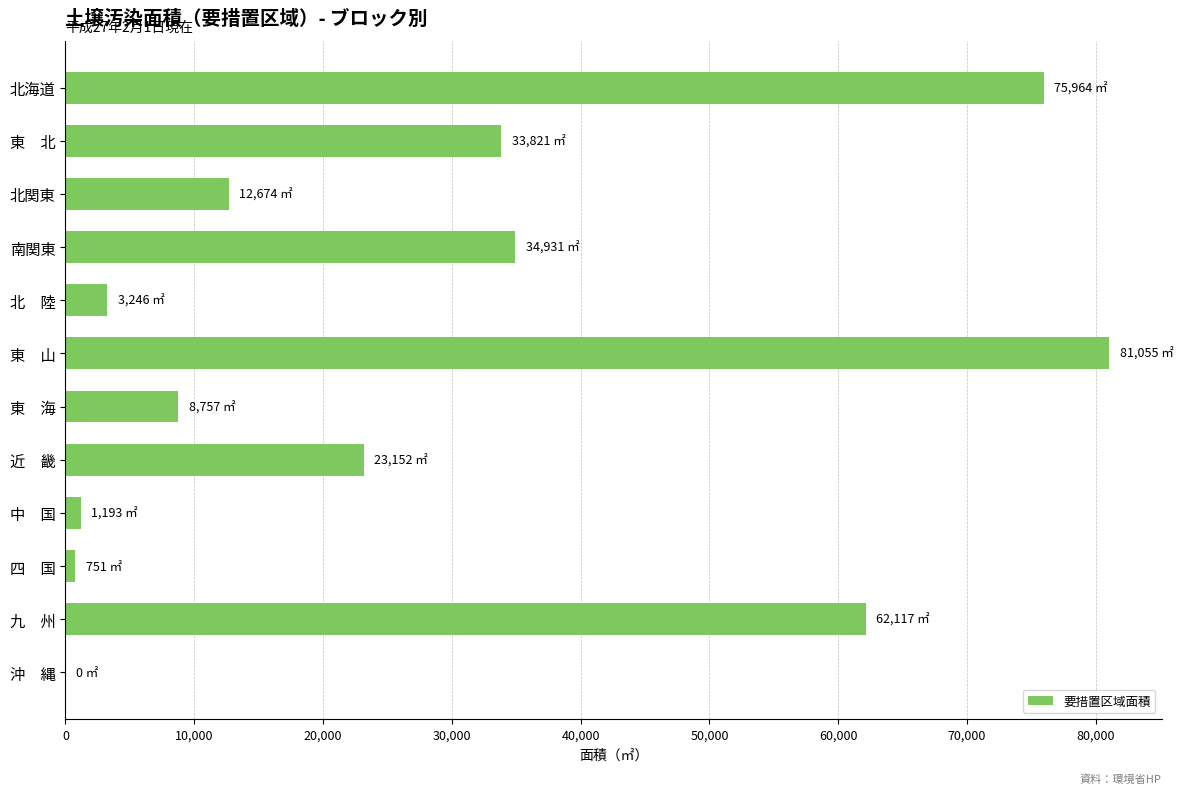

Which has a higher value, 沖　縄 or 東　山?

東　山